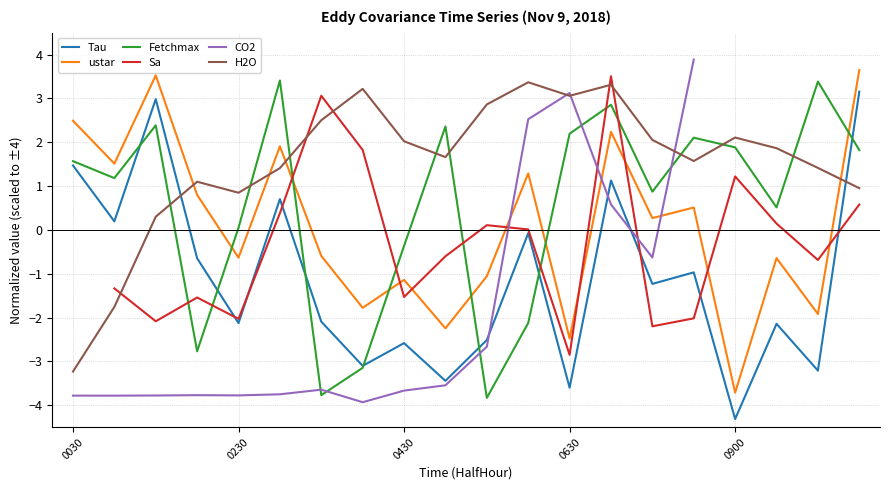

The Tau series shows -2.6 at 0430. True or false?

True